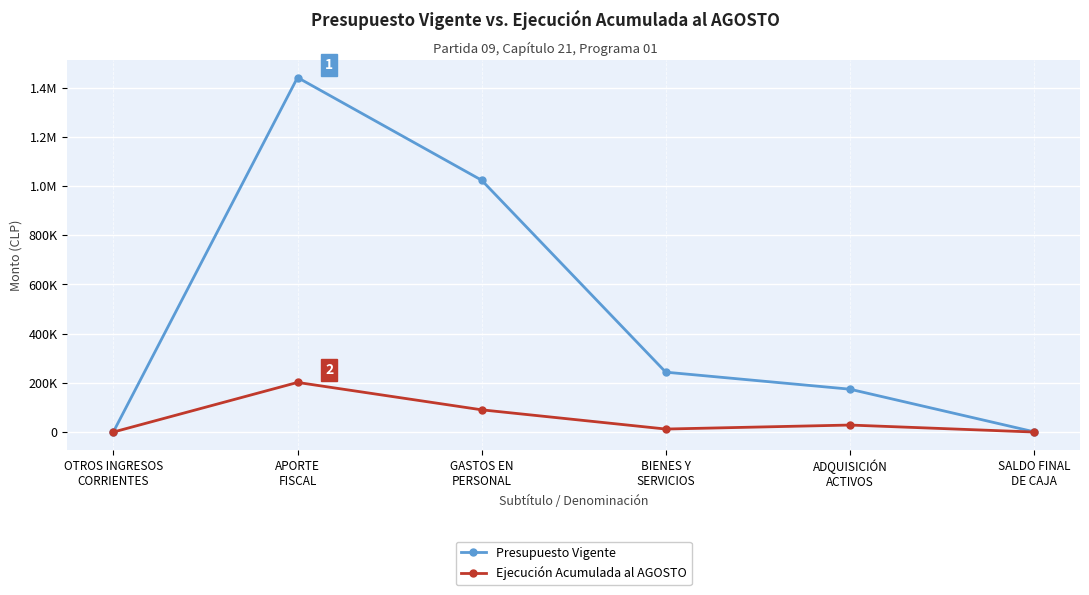

Is this an area chart (filled region under the line)?

No